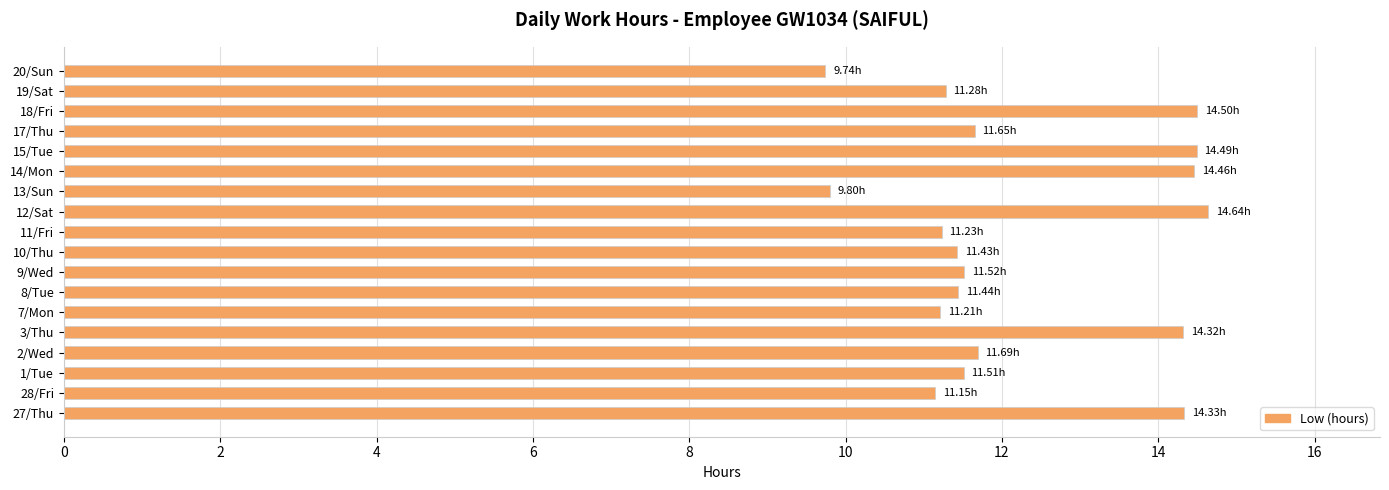

What is the sum of the values at 14/Mon and 18/Fri?

29.0